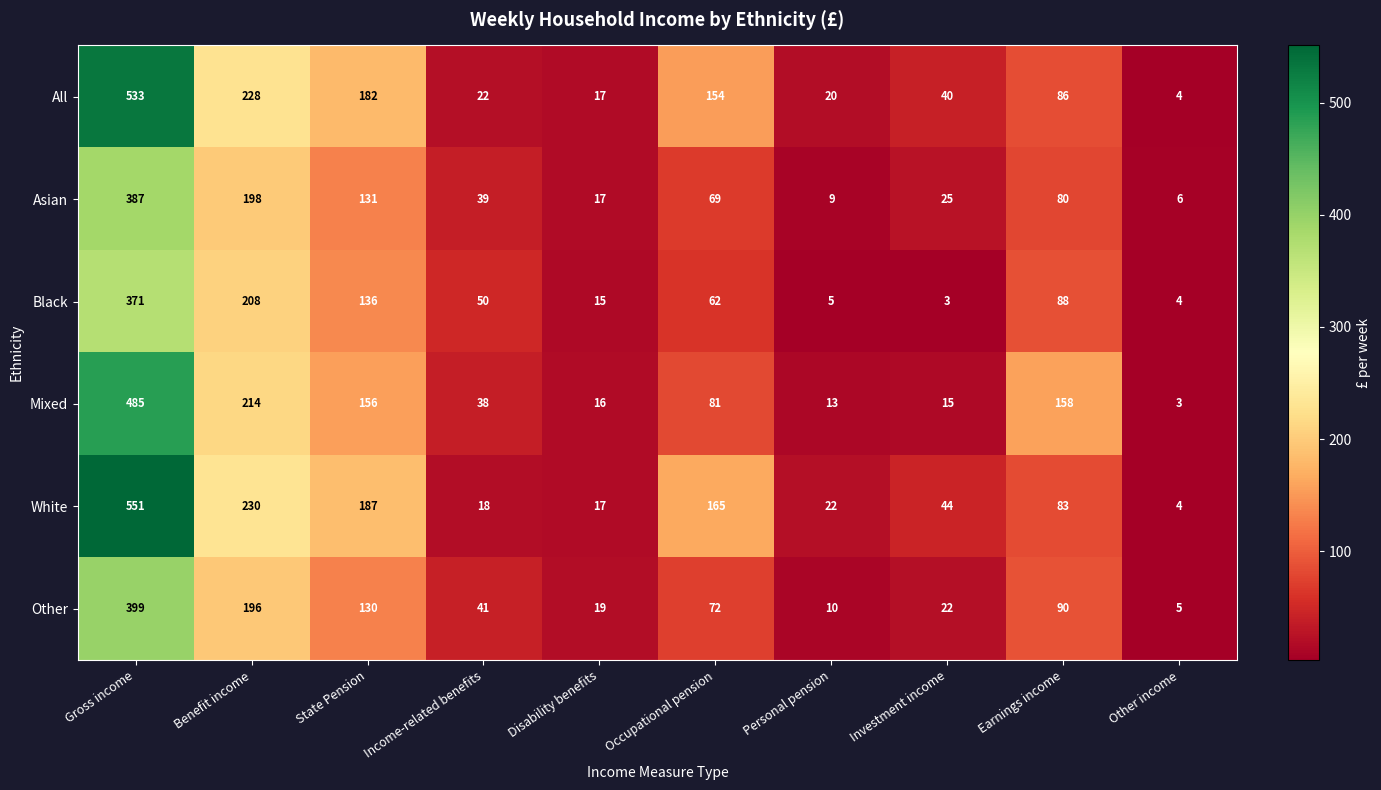

What is the smallest value displayed?

3